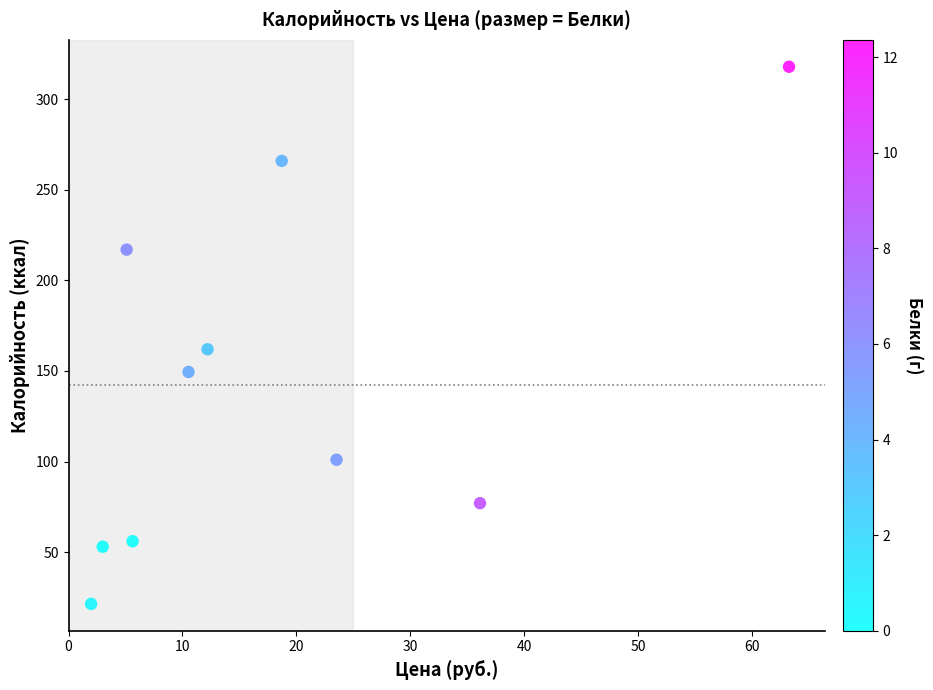

What Y value in the scatter plot is closest to 169?

162.0